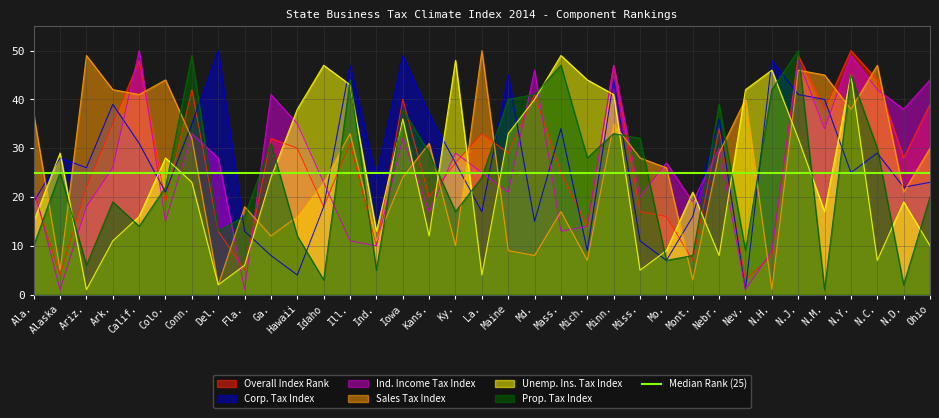

Is it true that Sales Tax Index equals 30 at Ohio?

True